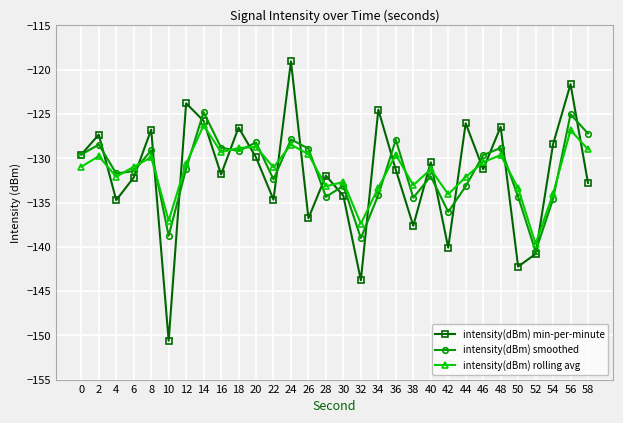

True or false: intensity(dBm) rolling avg has a value of -128.7 at 20.

True